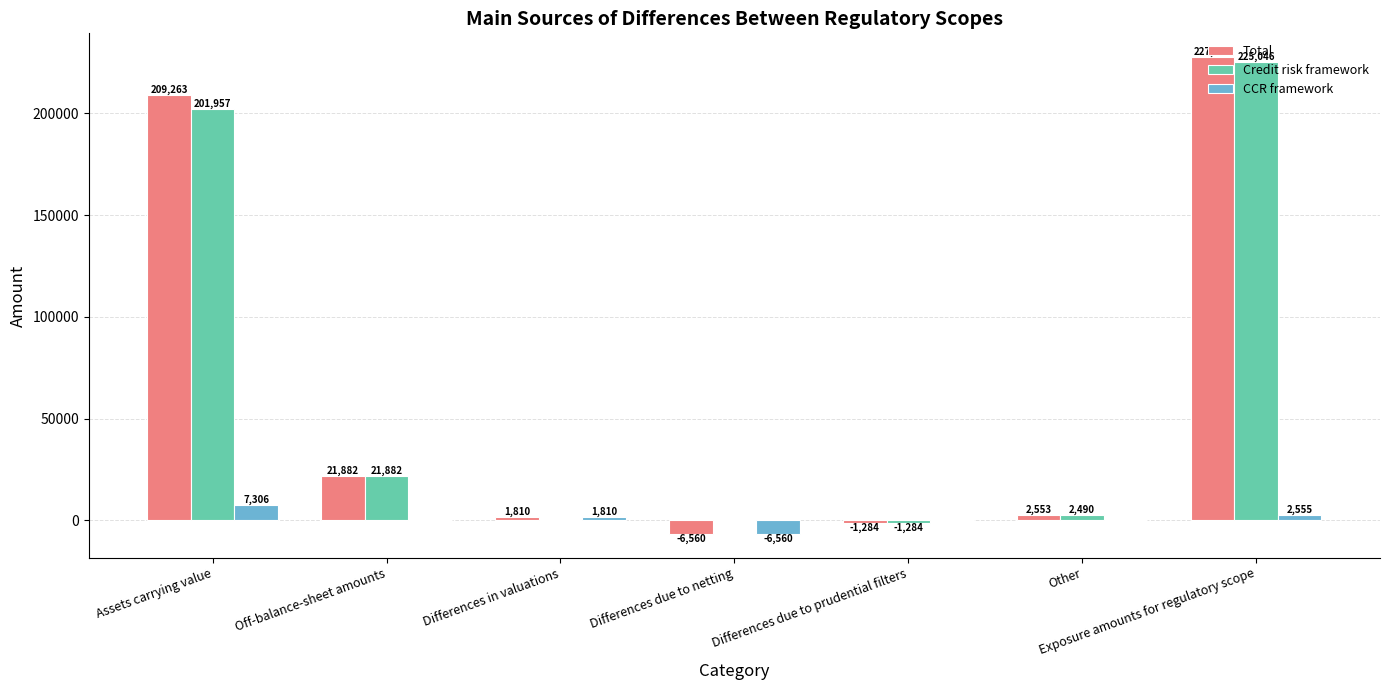

At which label does Credit risk framework reach its peak?

Exposure amounts for regulatory scope